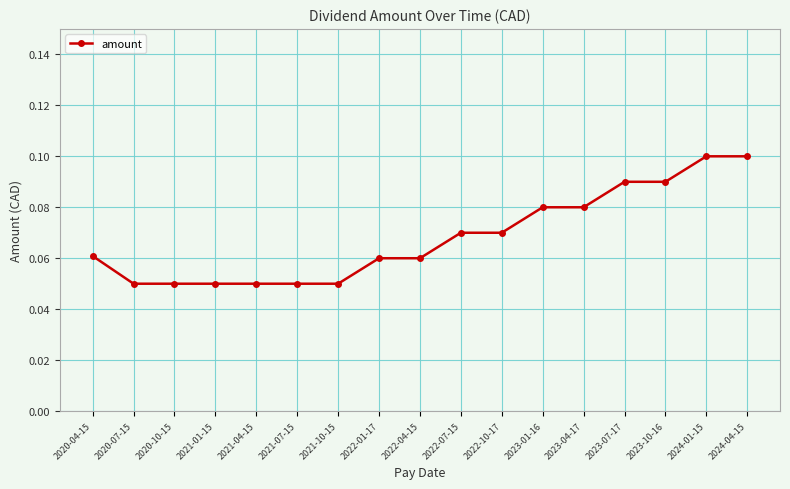

Which has a higher value, 2021-01-15 or 2024-04-15?

2024-04-15